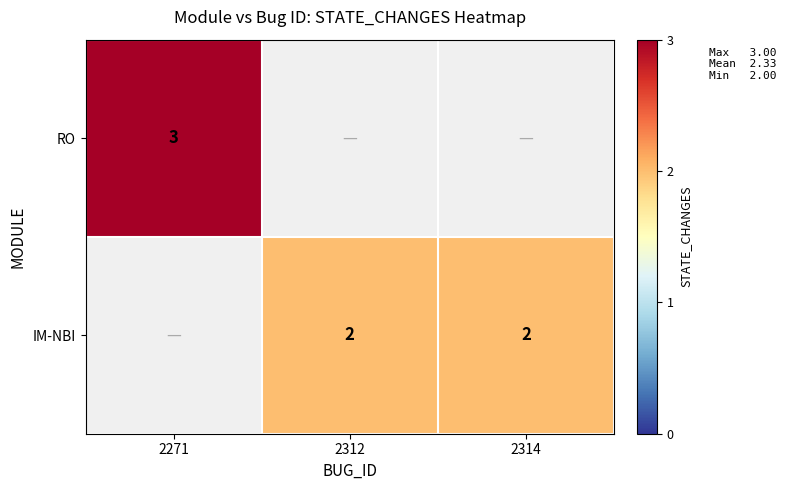

How many categories are shown in the chart?

3